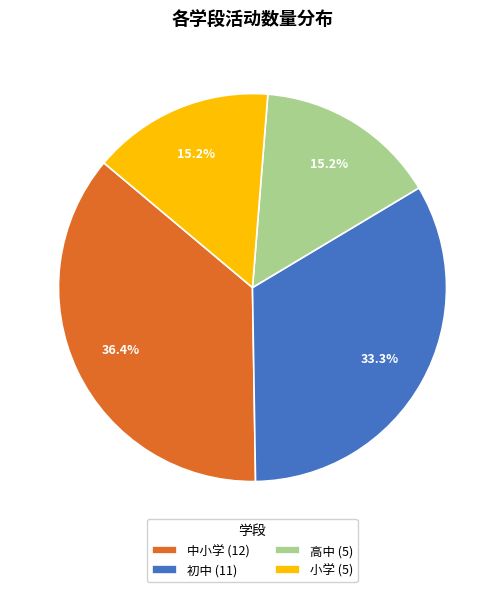

Is there a majority slice in this chart?

No